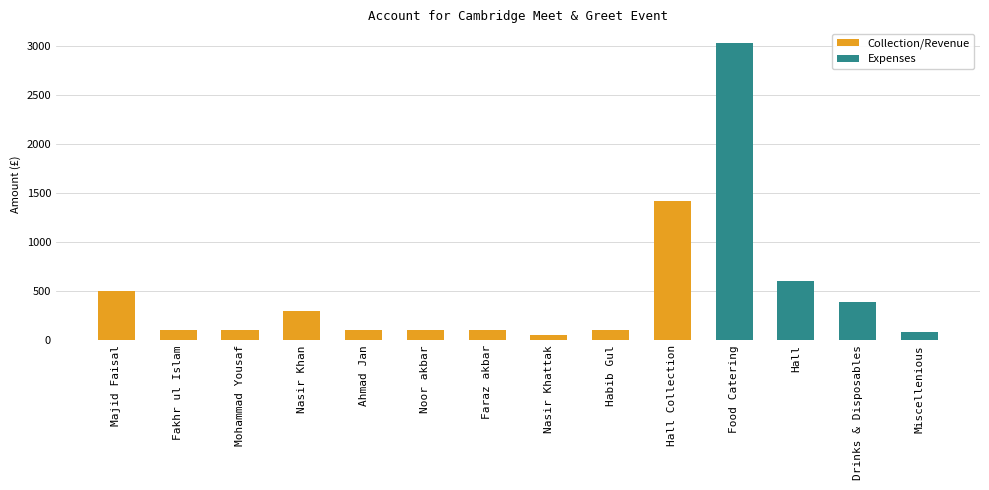

What is the maximum value for Collection/Revenue?

1420